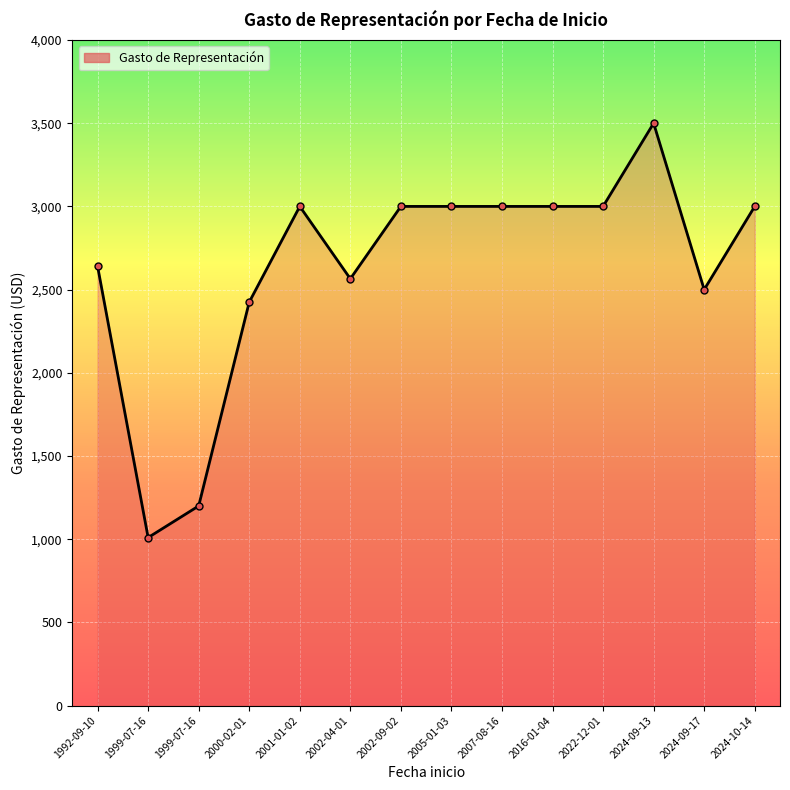

Which category has the lowest value across all series?

1999-07-16